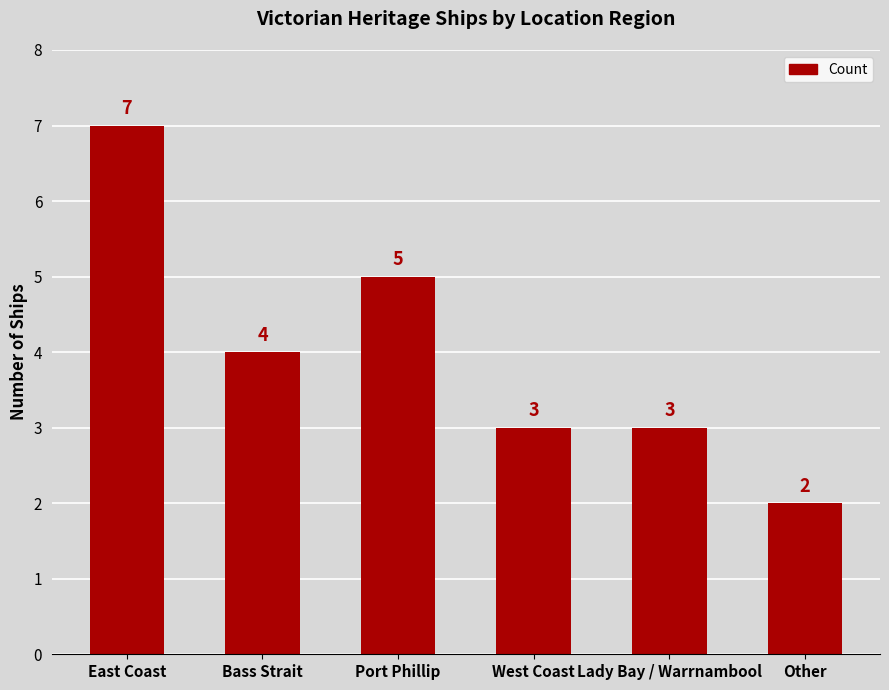

Are the bars horizontal?

No